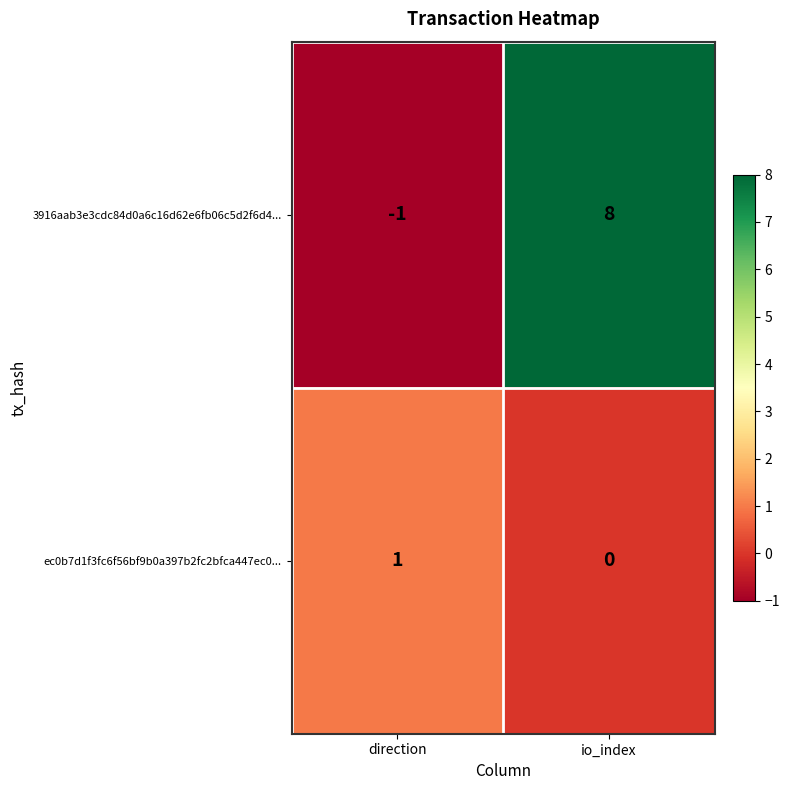

Which category has the highest value across all series?

io_index